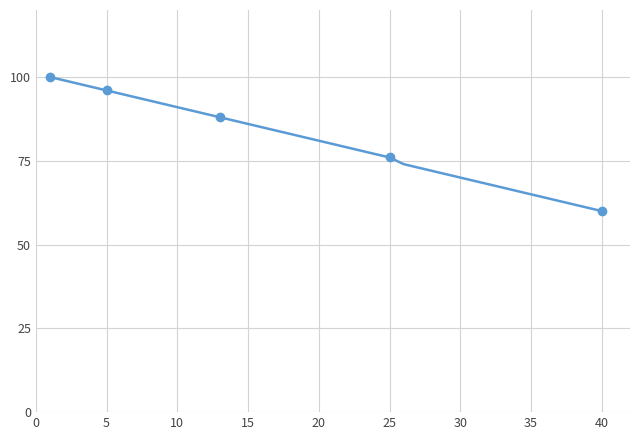

Is this an area chart (filled region under the line)?

No